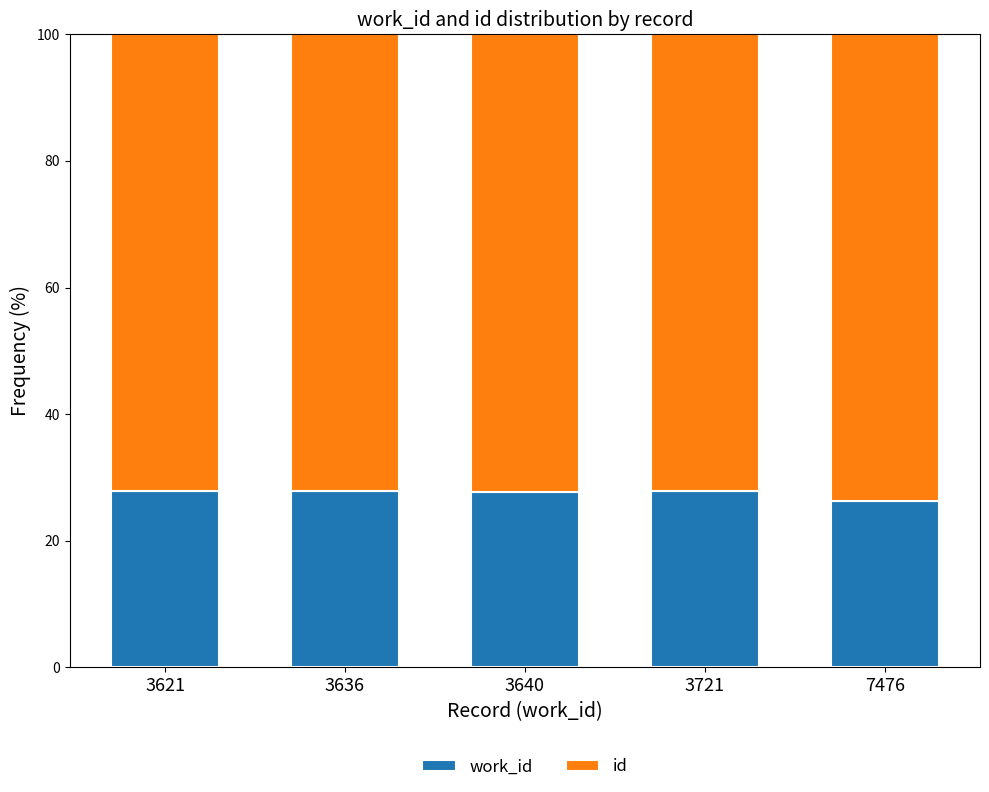

What is the total value across all series at 3721?

100.0